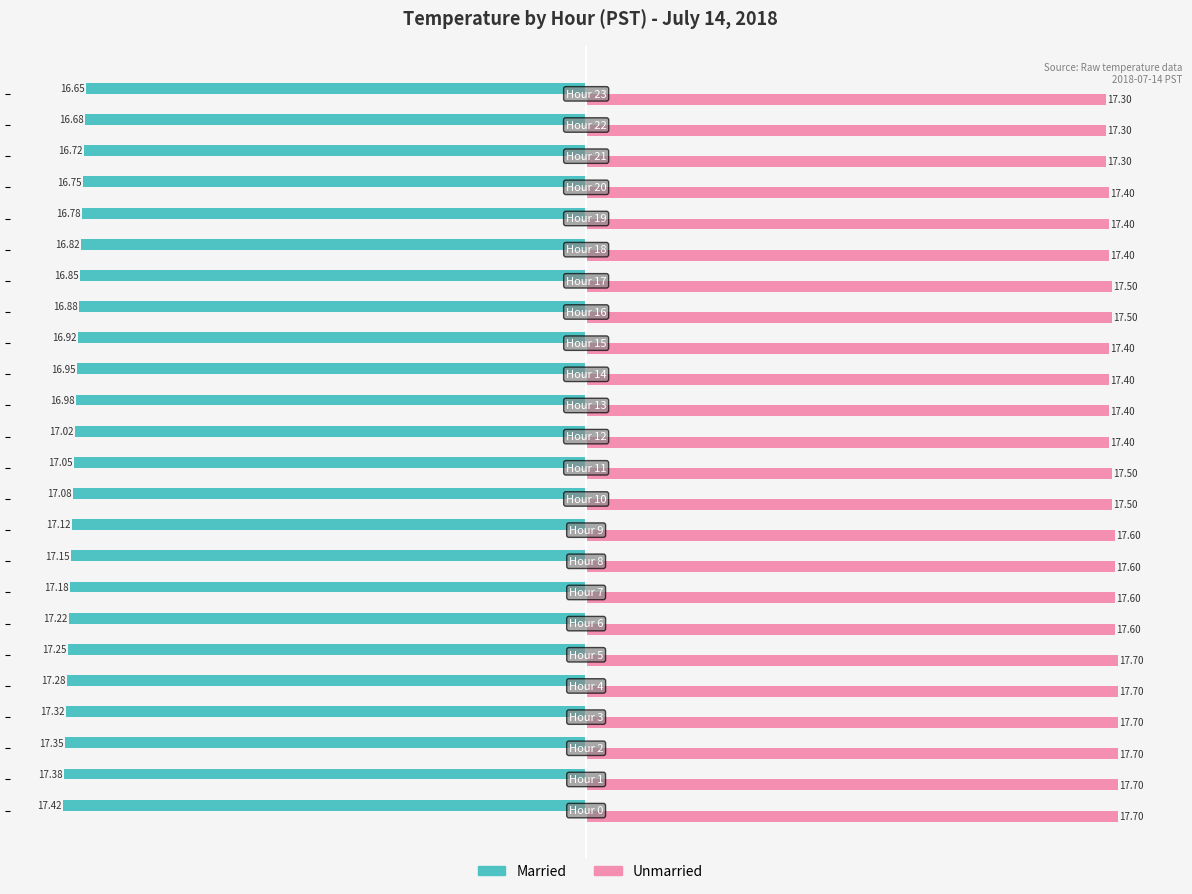

Which series has the largest total across all categories?

Unmarried